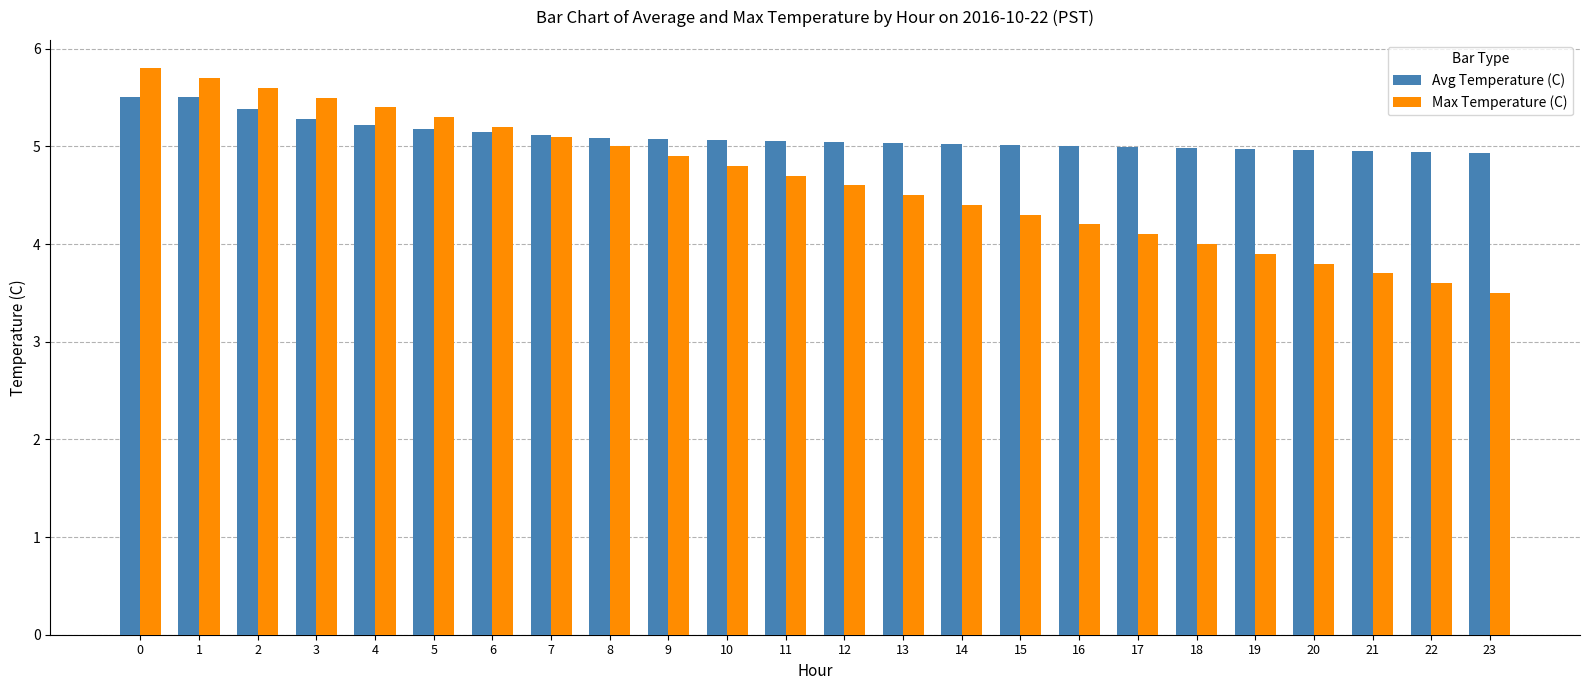

Is it true that Max Temperature (C) equals 4.2 at 16?

True